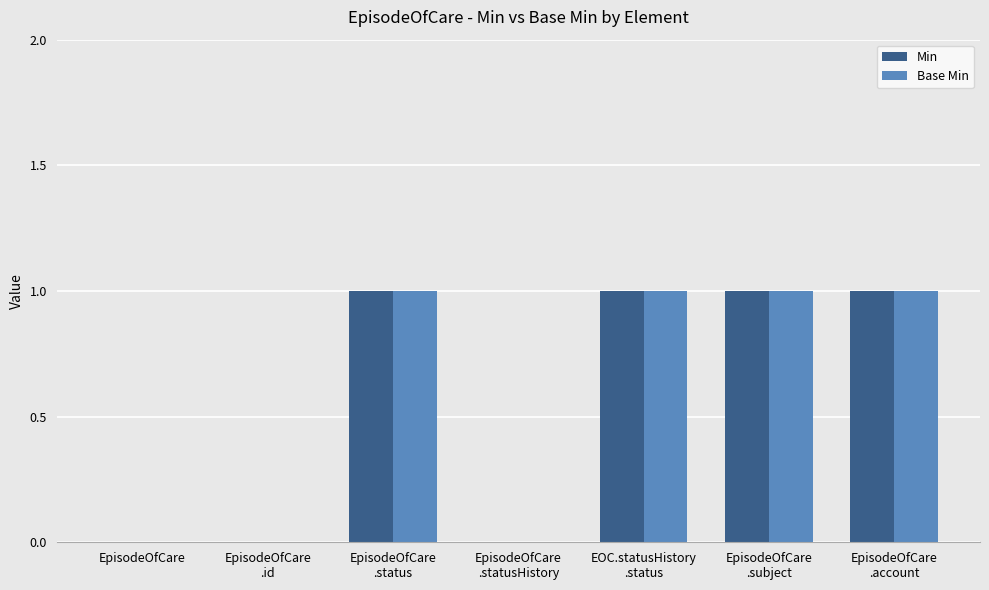

What is the sum of all Base Min values?

4